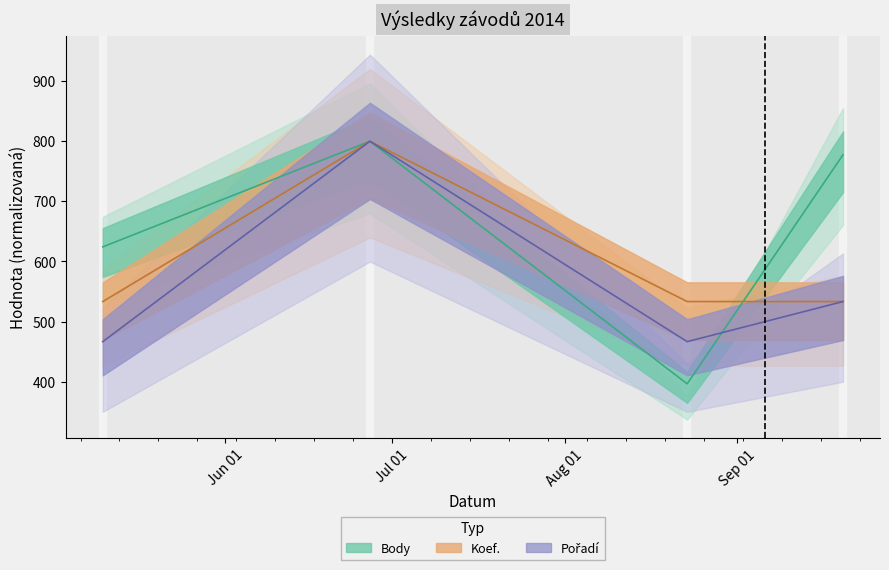

What is the difference between the highest and lowest values at 2014-09-20?

244.1